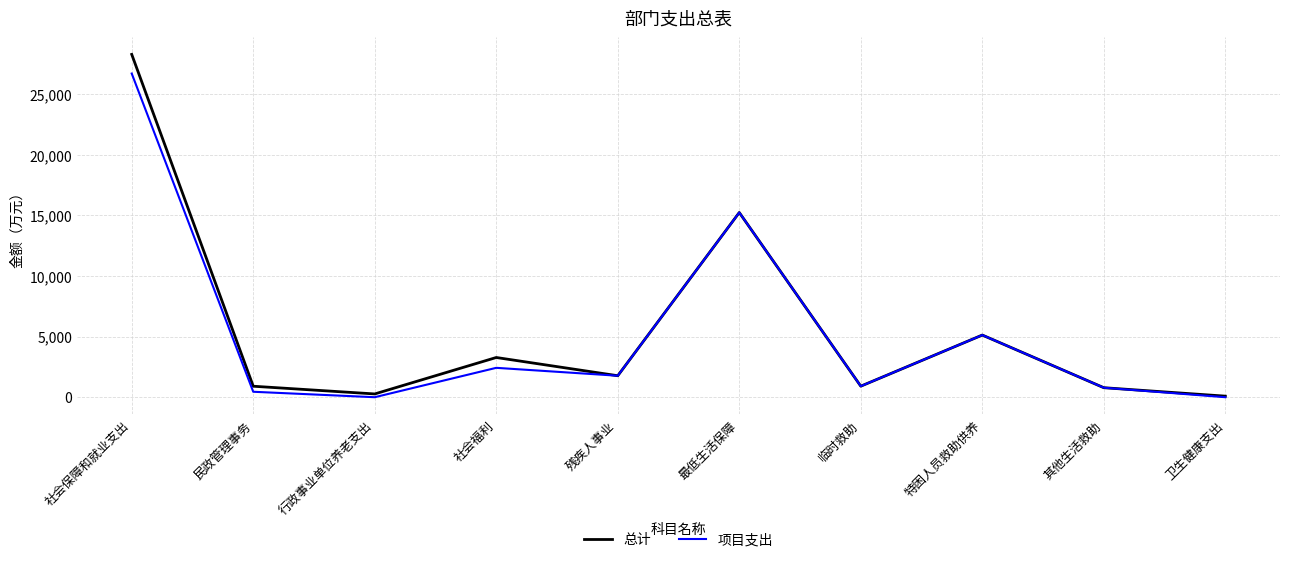

The 项目支出 series shows 5128.0 at 特困人员救助供养. True or false?

True